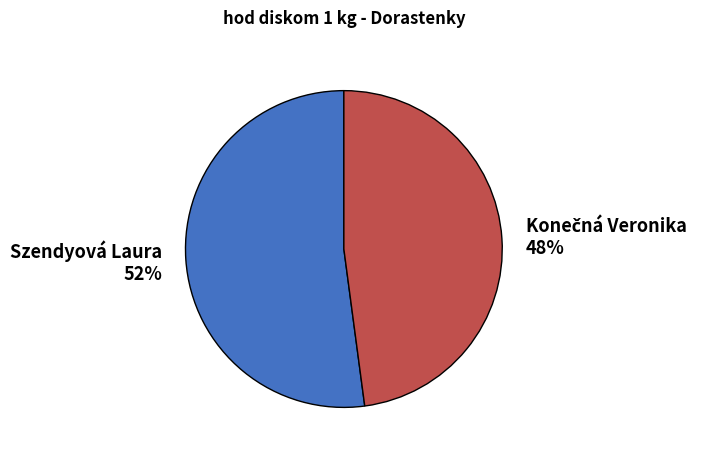

Does Szendyová Laura 52% represent more than half of the total?

Yes